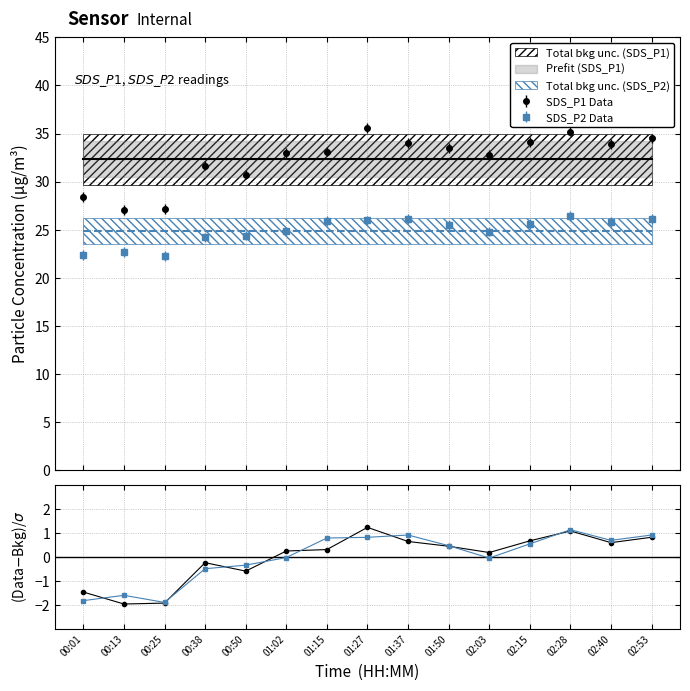

Which series has the widest spread of values?

SDS_P1